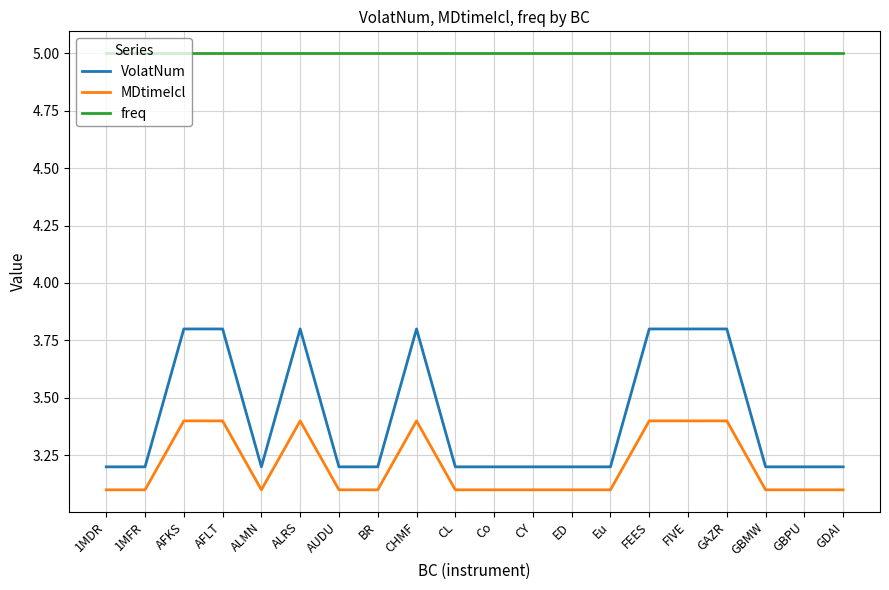

What is the maximum value for MDtimeIcl?

3.4